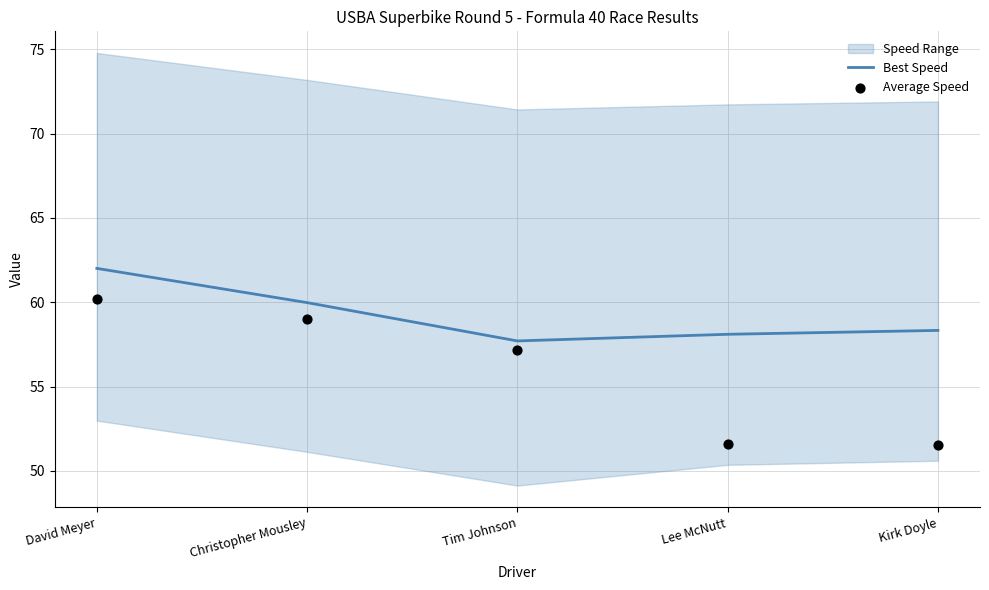

At which category is the sum across all series the highest?

David Meyer